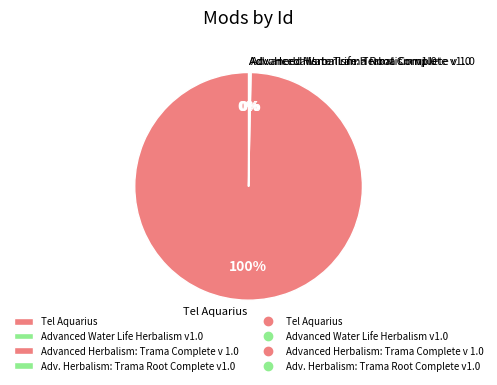

Which category has the biggest portion of the pie?

Tel Aquarius